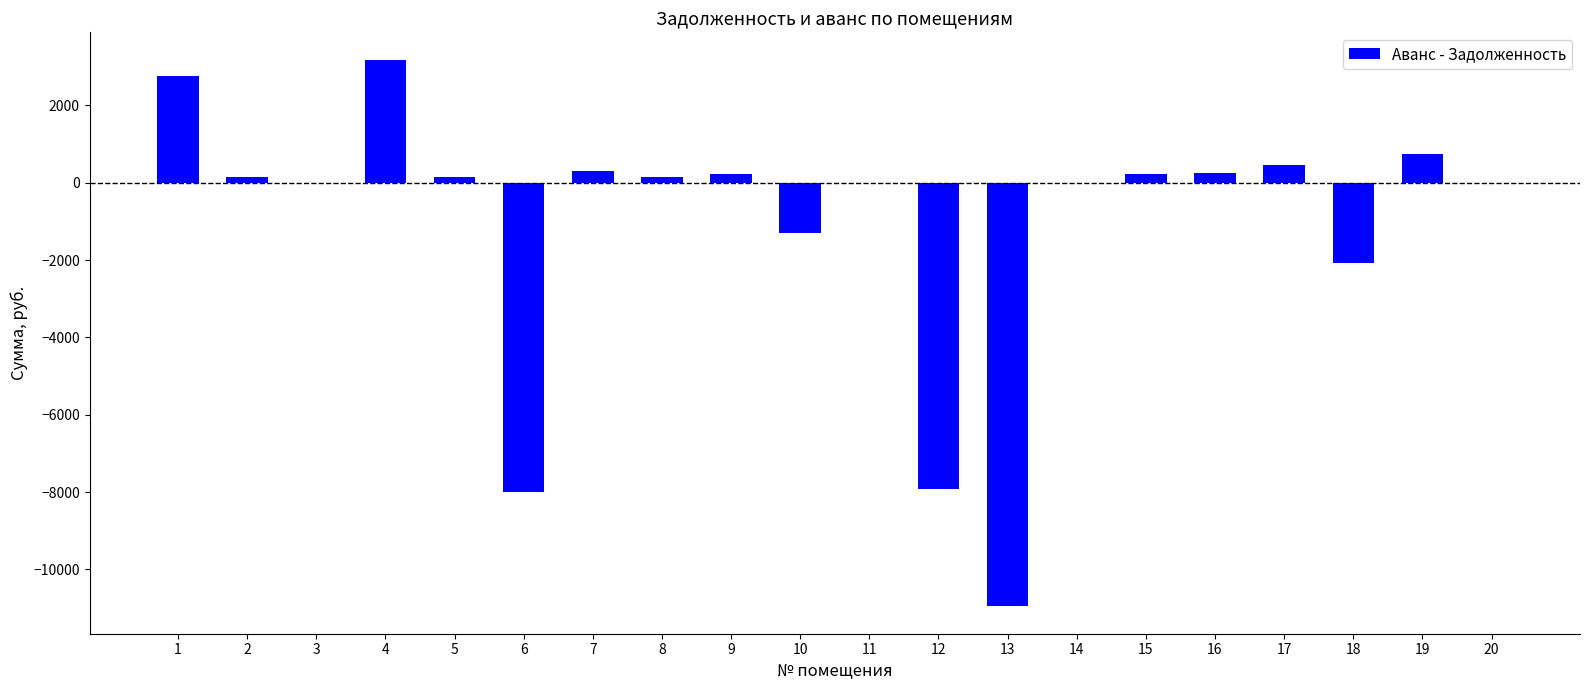

Between 12 and 18, which is larger?

18